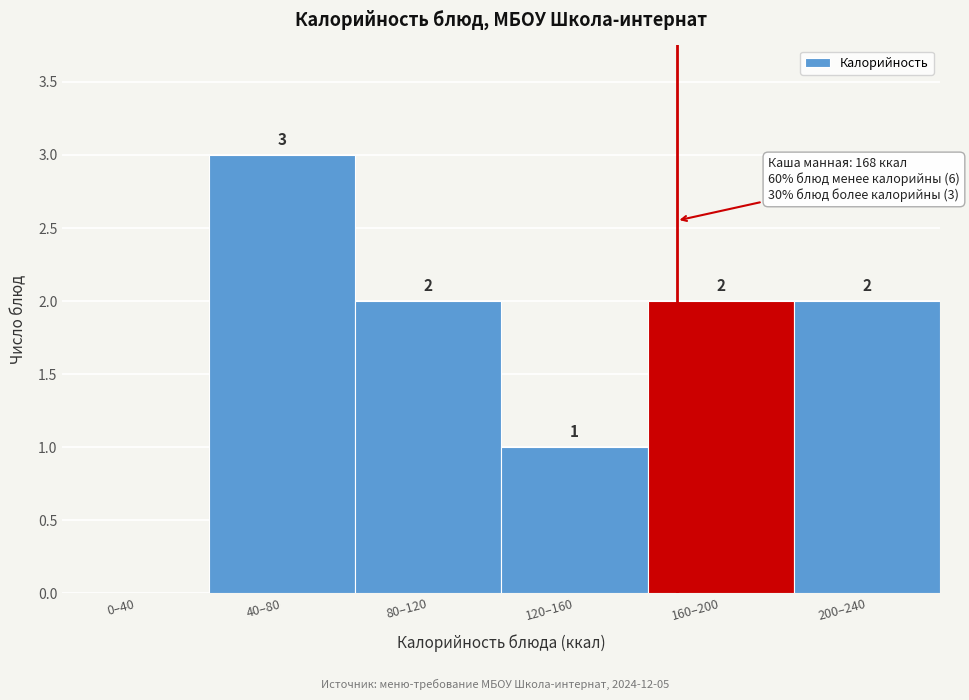

Reading left to right, what are all the values shown in this chart?

0–40=0	40–80=3	80–120=2	120–160=1	160–200=2	200–240=2